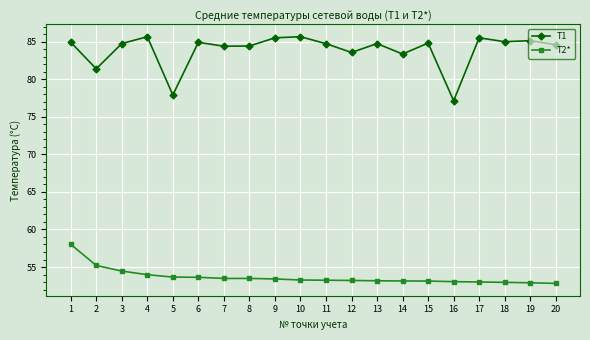

List the series in order of their overall mean, lowest first.

T2*, T1